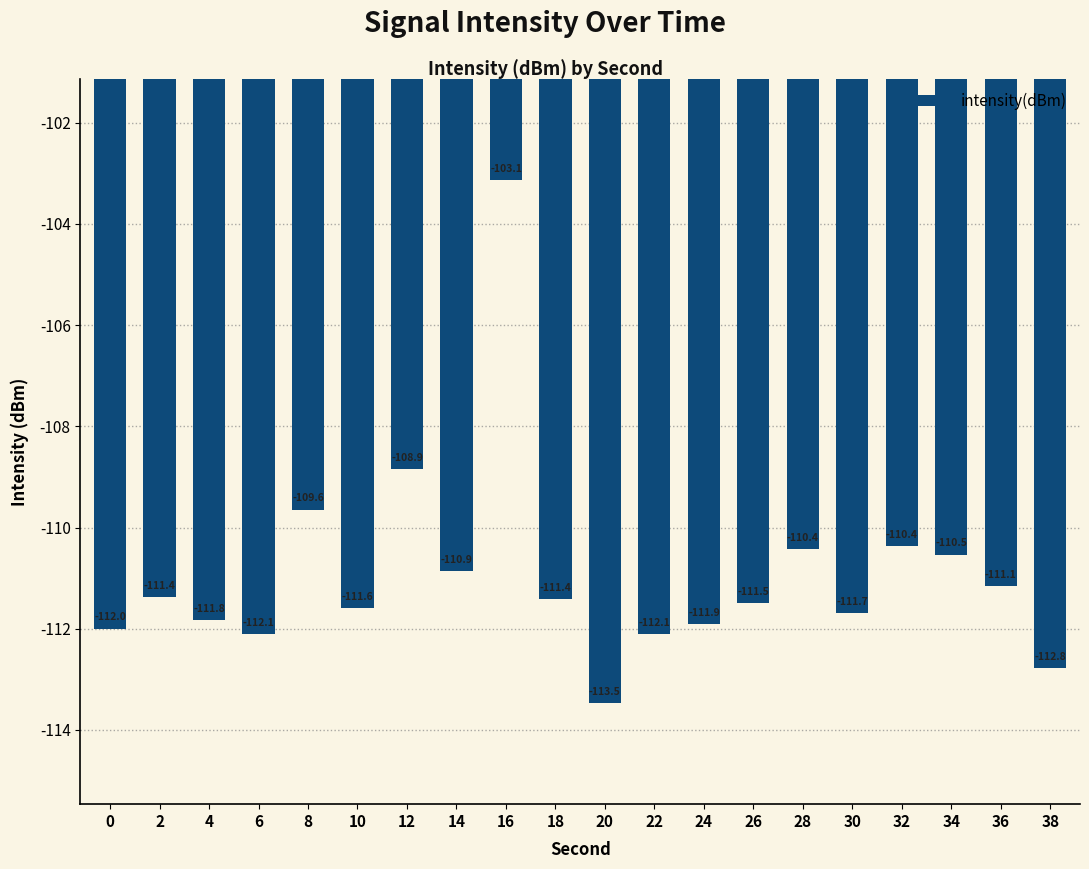

True or false: the data shows -111.5 at 26.

True